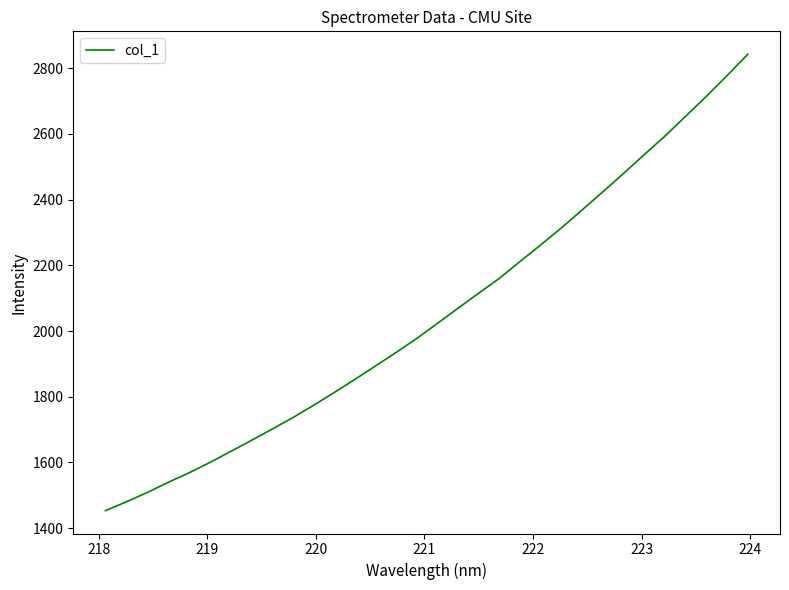

What is the difference between the maximum and minimum values?

1390.1